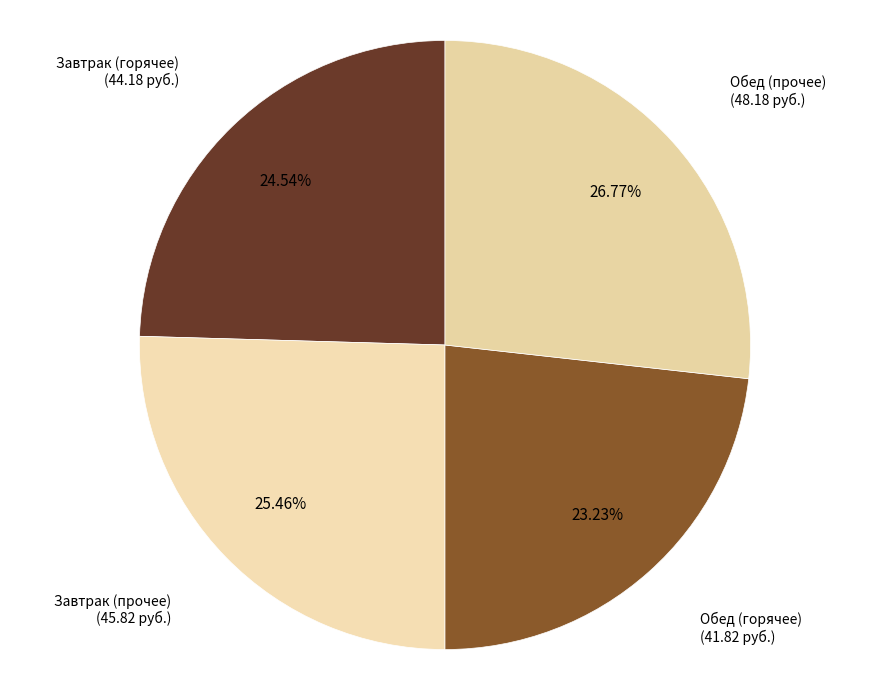

Is there any slice that represents more than half of the pie?

No